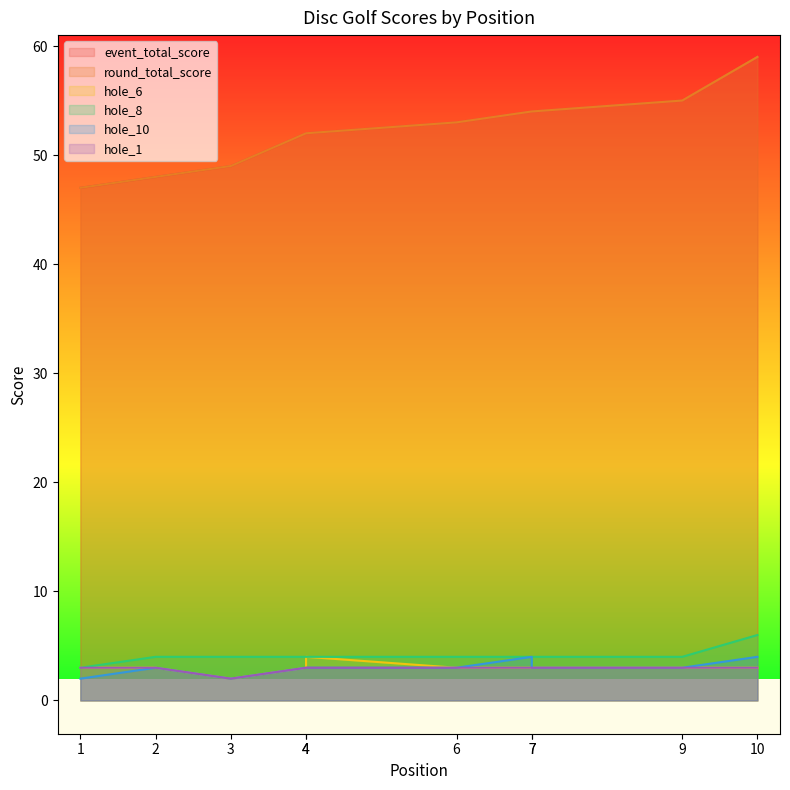

The value of hole_6 at 4 is 3. True or false?

True